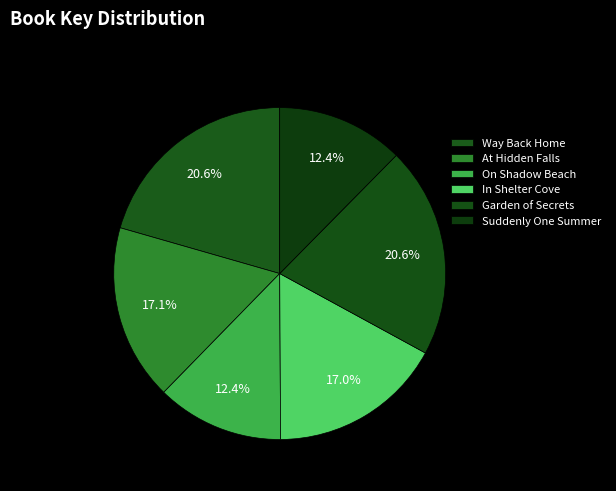

Between At Hidden Falls and Suddenly One Summer, which is larger?

At Hidden Falls